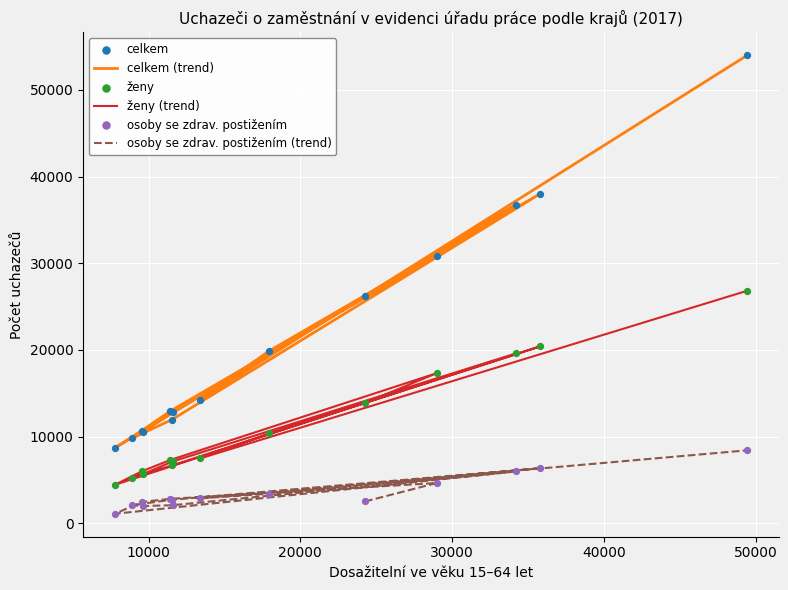

What are all the series names shown in the legend?

celkem (trend), ženy (trend), osoby se zdrav. postižením (trend), celkem, ženy, osoby se zdrav. postižením